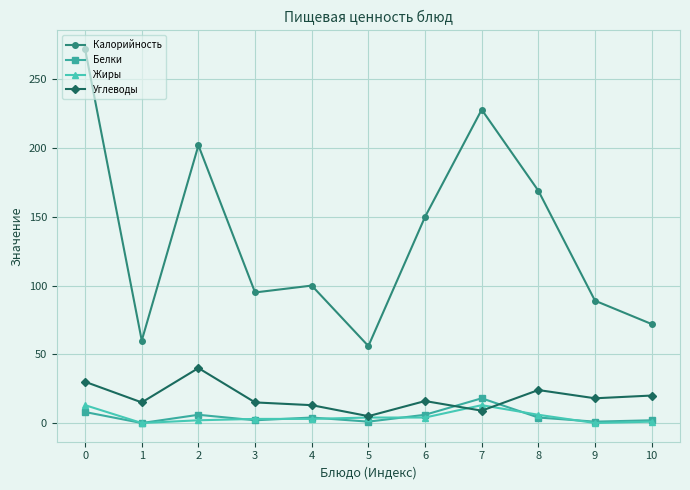

After their last crossing, which series has the higher values: Углеводы or Белки?

Углеводы